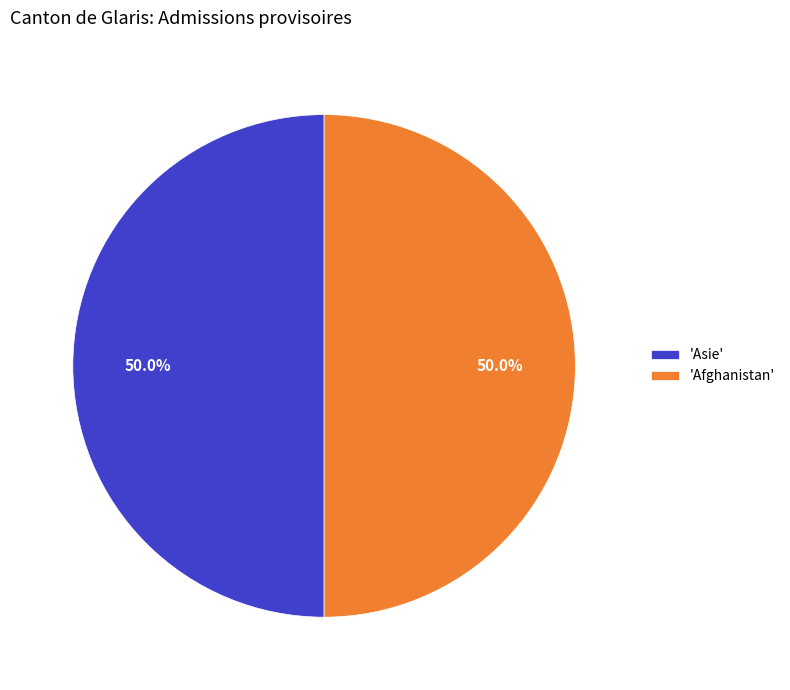

What is the ratio of the value at 'Asie' to the value at 'Afghanistan'?

1.0